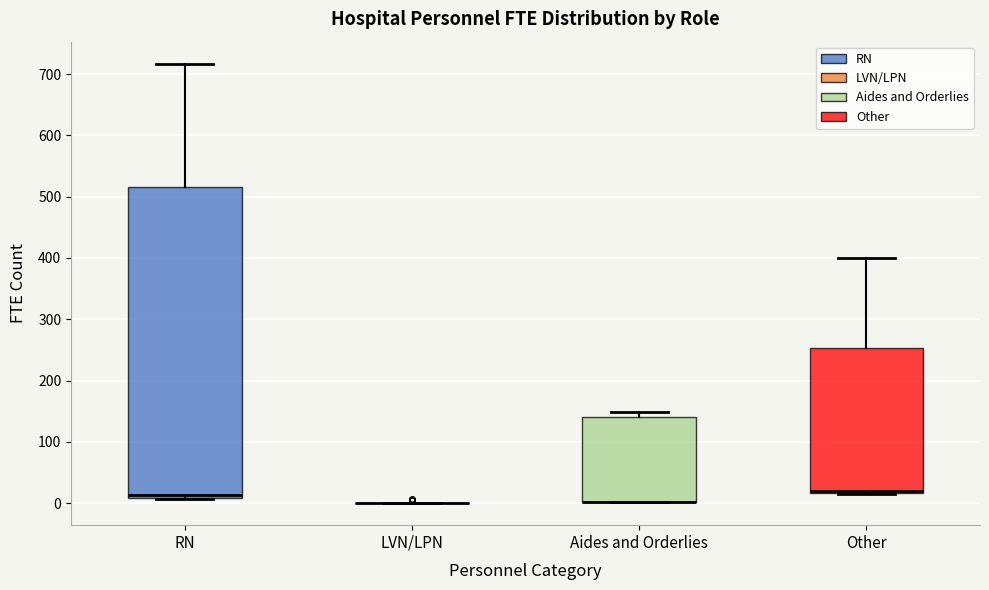

Reading left to right, read every box against the y-axis: the position of its median line, the range the box covers, and the ends of its whiskers. The values are not printed on the chart, so give them approximately, as read against the axis.

RN: median 10 (just above the box's lower edge), box 10 to 520, whiskers 10 to 720
LVN/LPN: box collapsed to a line at 0, whiskers 0 to 0
Aides and Orderlies: median 0 (drawn on the box's lower edge), box 0 to 140, whiskers 0 to 150
Other: median 20 (just above the box's lower edge), box 20 to 250, whiskers 10 to 400